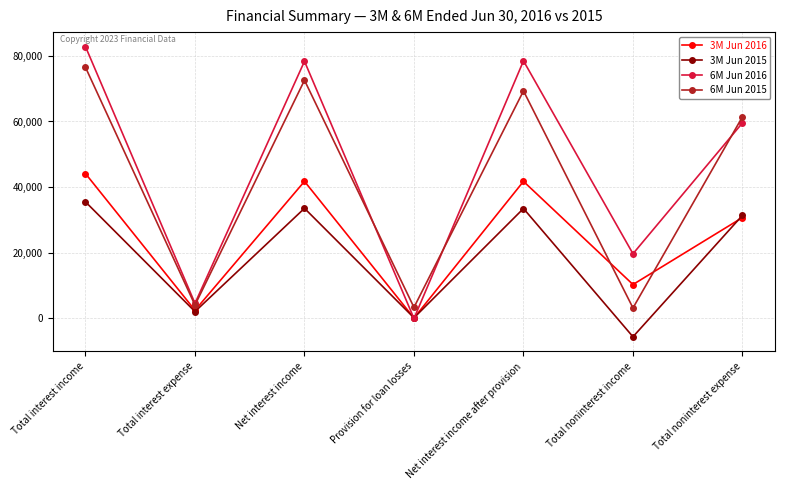

What is the label of the 5th point from the right?

Net interest income